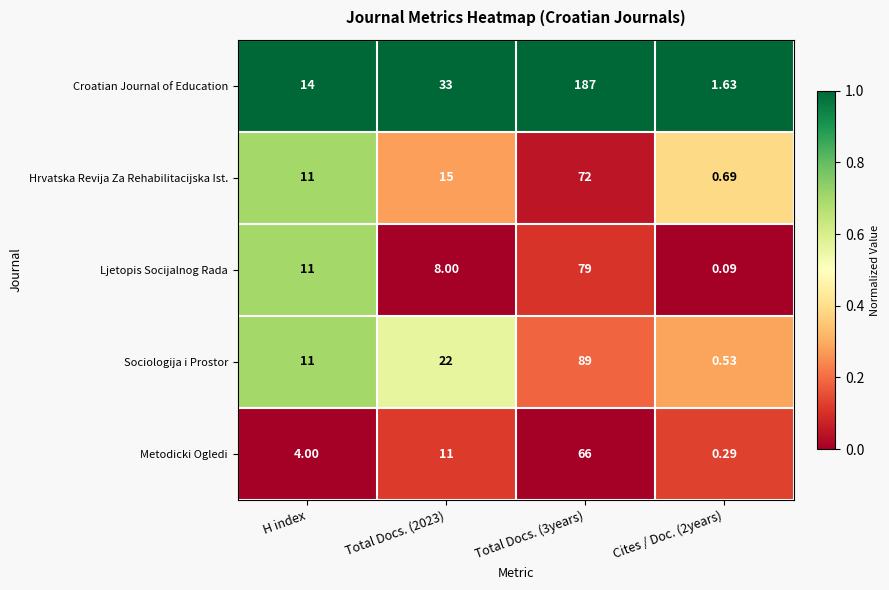

Is the value of Croatian Journal of Education at Total Docs. (3years) greater than the value of Ljetopis Socijalnog Rada at Cites / Doc. (2years)?

Yes